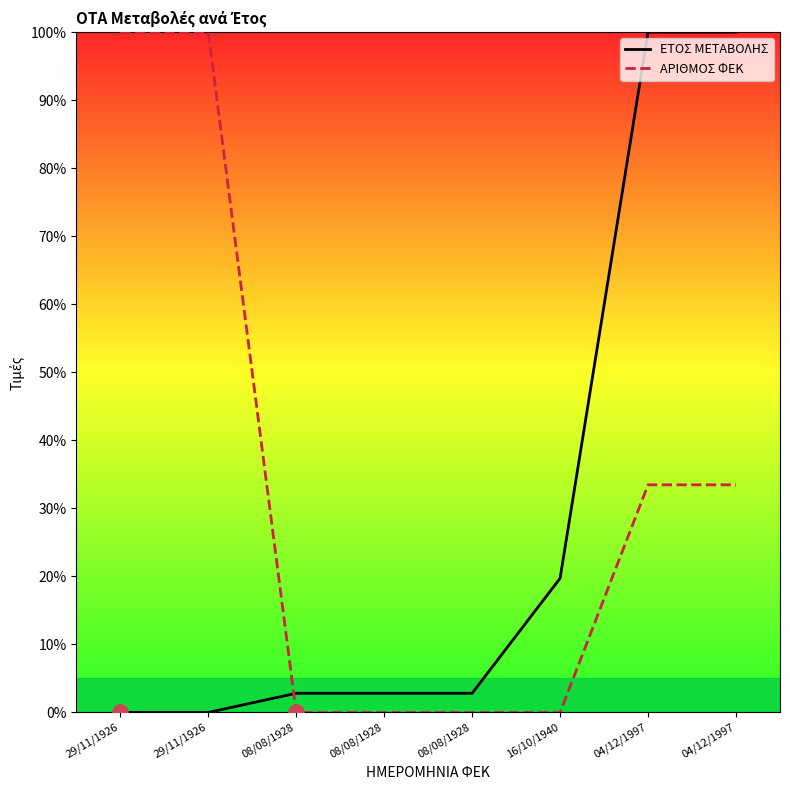

Is the value of ΕΤΟΣ ΜΕΤΑΒΟΛΗΣ at 08/08/1928 greater than the value of ΑΡΙΘΜΟΣ ΦΕΚ at 08/08/1928?

Yes